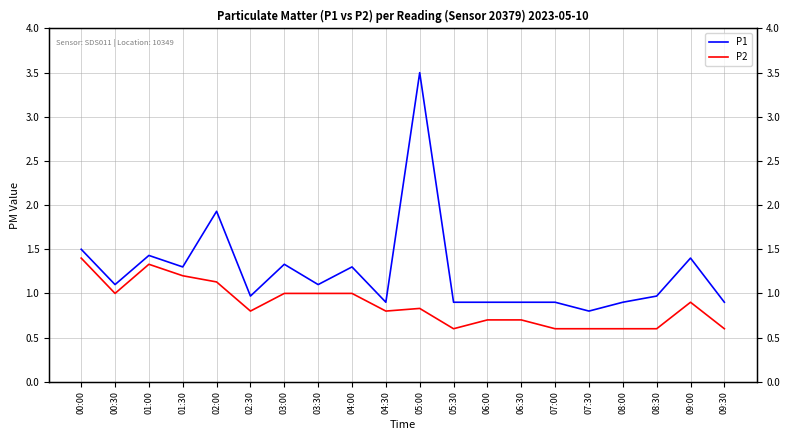

Reading left to right, what are all the values shown in this chart?

P1: 1.5	1.1	1.4	1.3	1.9	1.0	1.3	1.1	1.3	0.9	3.5	0.9	0.9	0.9	0.9	0.8	0.9	1.0	1.4	0.9
P2: 1.4	1.0	1.3	1.2	1.1	0.8	1.0	1.0	1.0	0.8	0.8	0.6	0.7	0.7	0.6	0.6	0.6	0.6	0.9	0.6